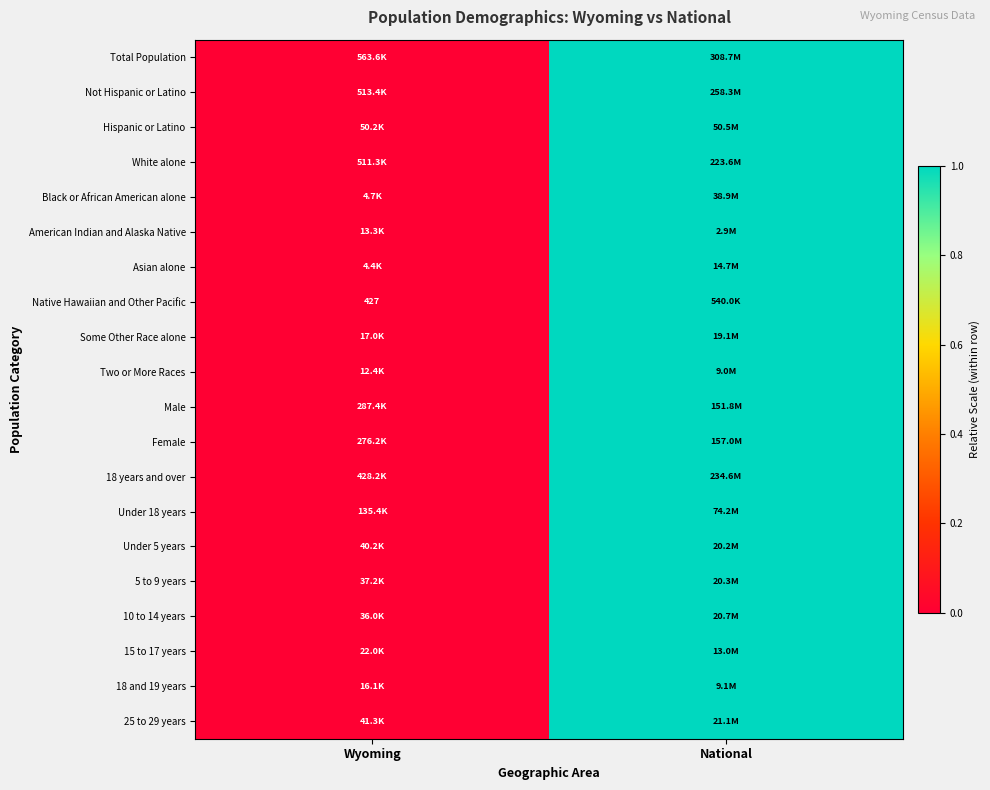

The Native Hawaiian and Other Pacific series shows 427 at Wyoming. True or false?

True